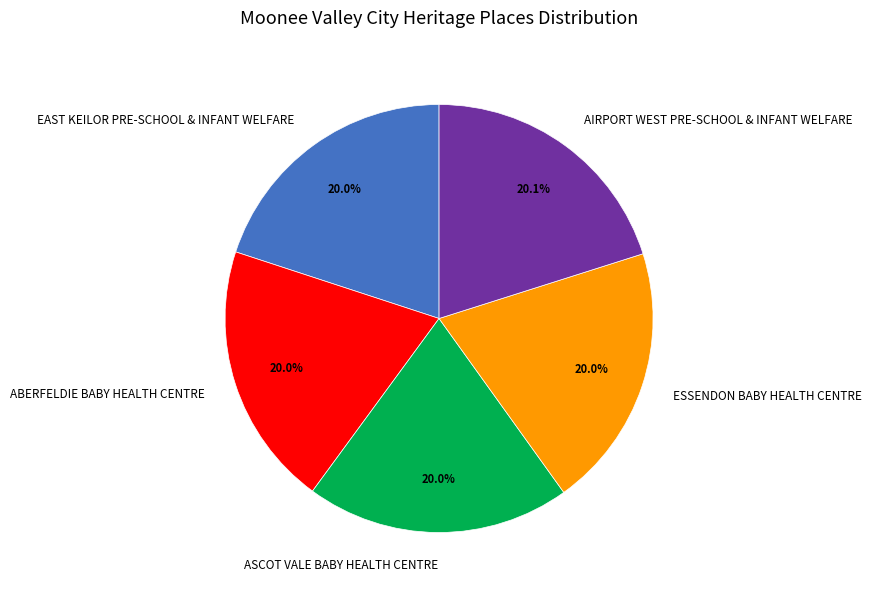

The ASCOT VALE BABY HEALTH CENTRE slice represents 20% of the pie. True or false?

True